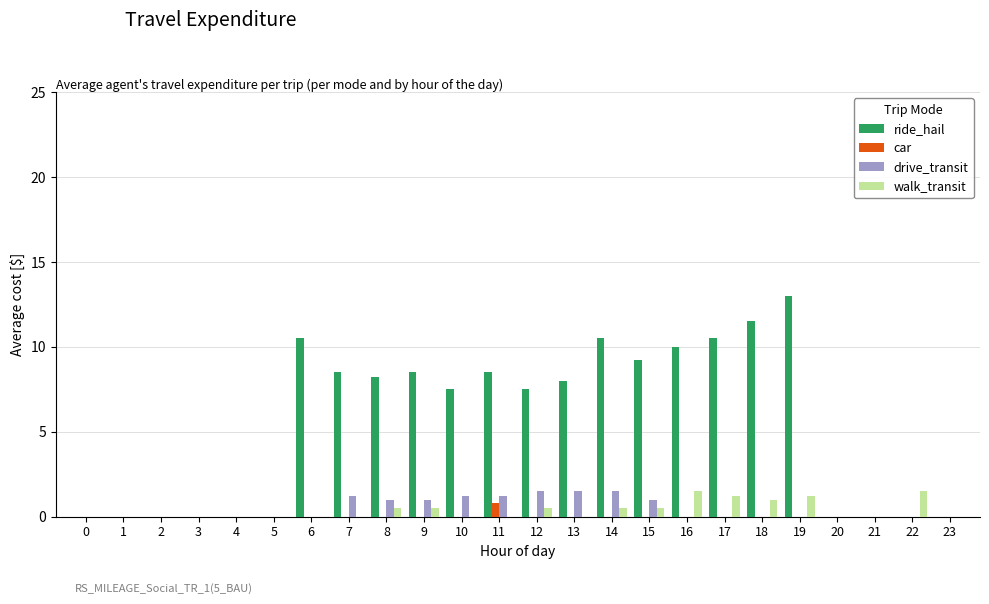

What value does the walk_transit series have at 19?

1.2